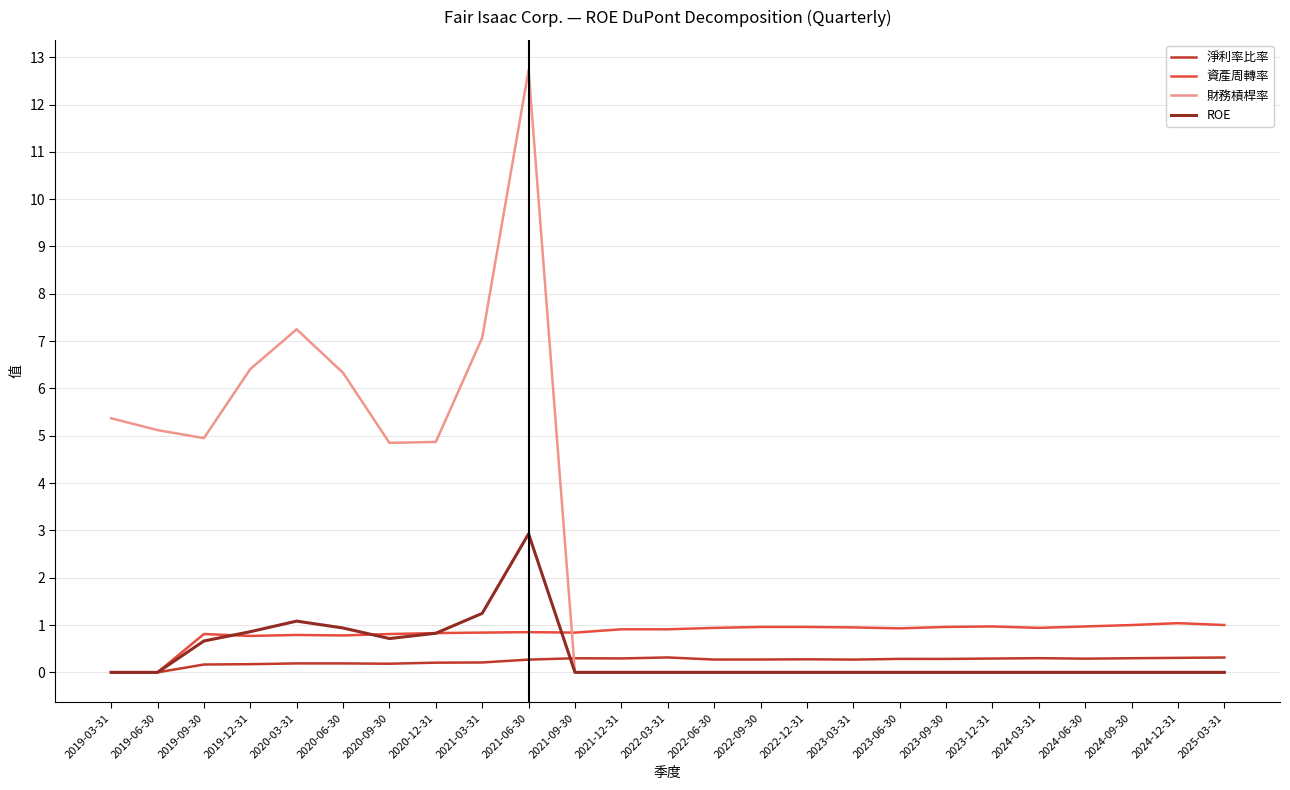

What position from the left is 2023-06-30?

18